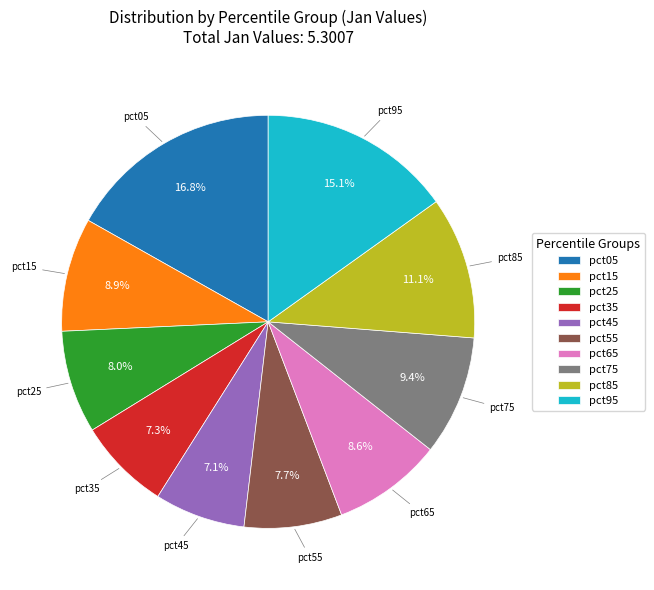

How many slices are in this pie chart?

10